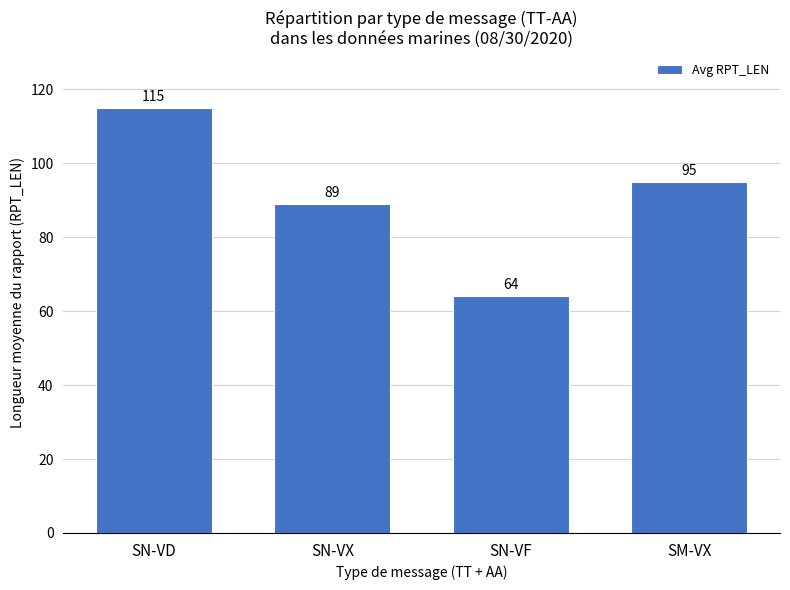

What is the change in value from SN-VX to SN-VF?

-25